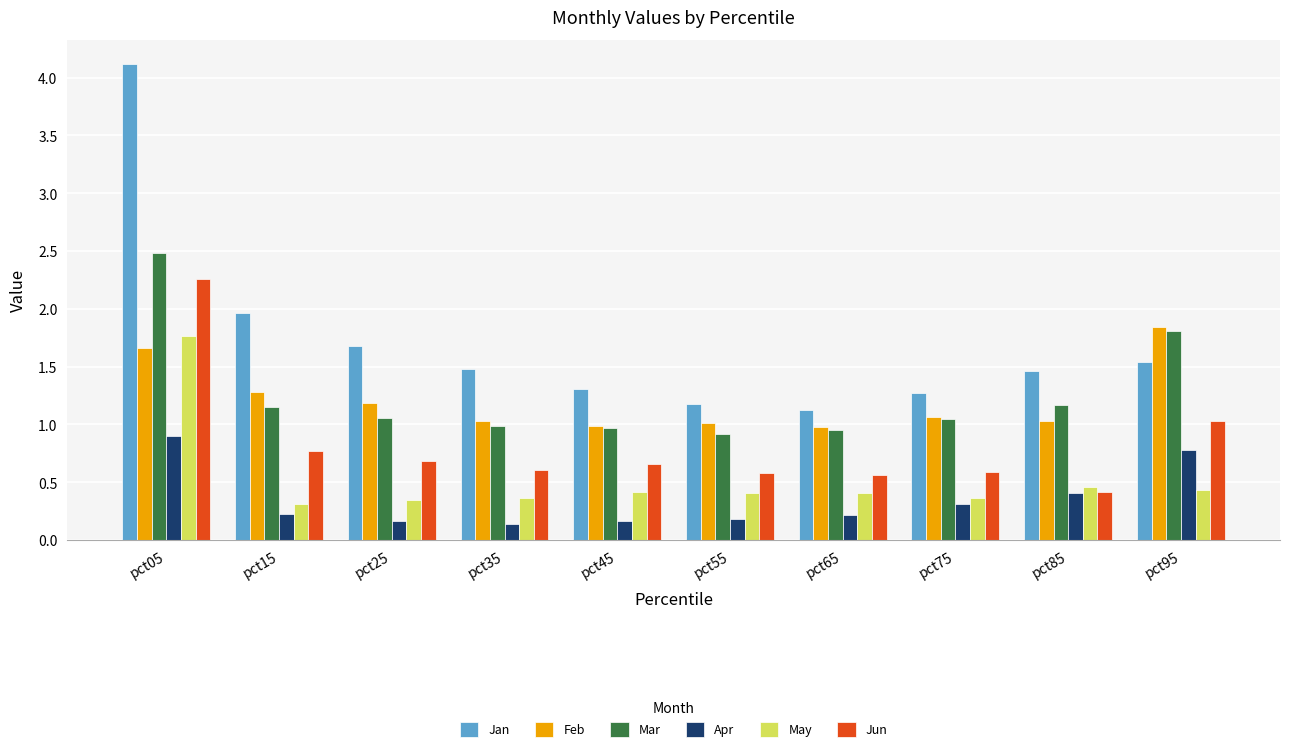

What is the sum of the May values at pct05 and pct55?

2.2